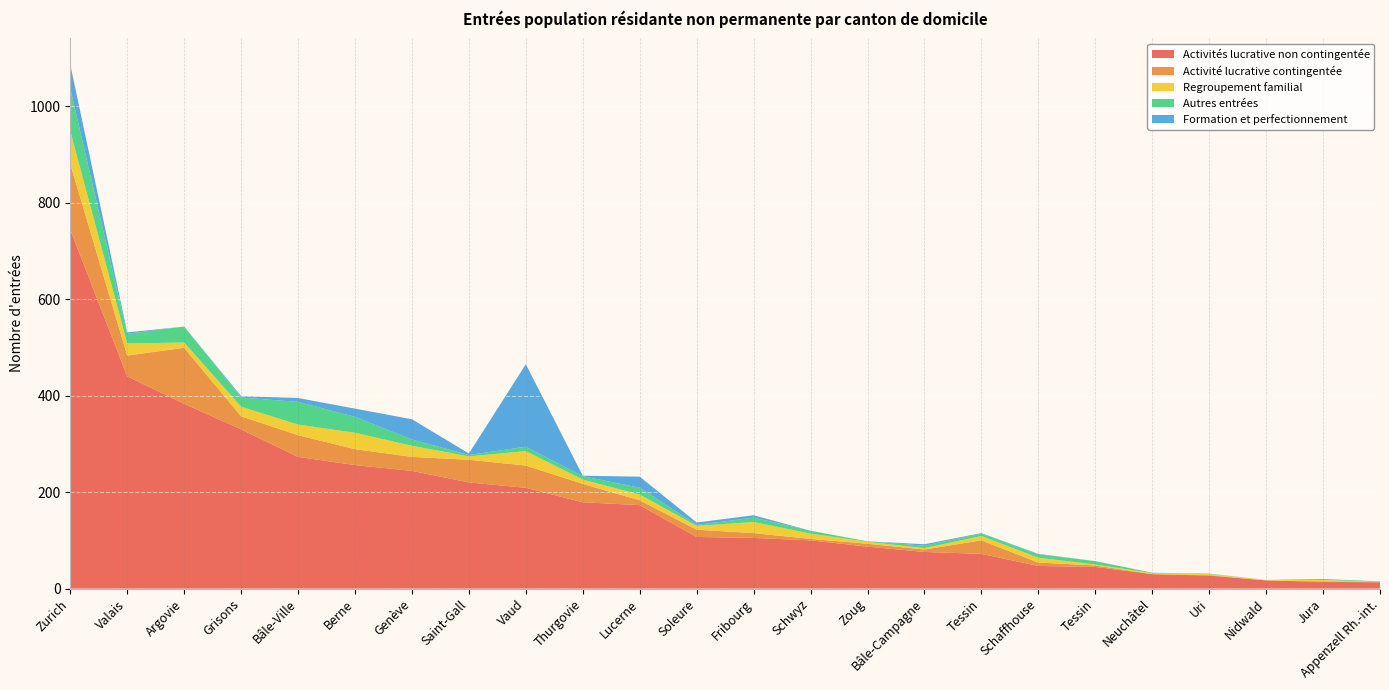

Reading right to left, transcribe all the data shown in this chart.

Activités lucrative non contingentée: 13	14	17	27	30	45	47	72	76	87	100	105	107	173	179	209	220	244	256	273	330	383	440	744
Activité lucrative contingentée: 1	1	0	1	0	3	7	28	5	6	3	10	15	10	38	46	47	29	33	45	27	116	43	136
Regroupement familial: 0	3	1	2	2	2	10	9	3	4	11	23	8	12	9	30	7	23	34	22	20	11	25	68
Autres entrées: 1	2	0	1	1	7	7	5	5	1	6	9	2	14	7	9	3	13	33	47	19	33	20	88
Formation et perfectionnement: 0	0	0	0	0	0	1	1	3	0	0	5	5	23	1	171	3	42	17	8	3	0	3	50